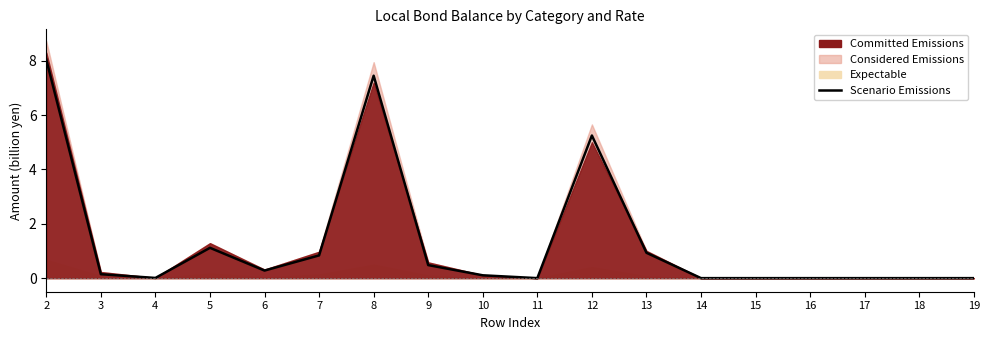

Reading left to right, what are all the values shown in this chart?

2=8.0	3=0.1	4=0.0	5=1.1	6=0.3	7=0.8	8=7.4	9=0.5	10=0.1	11=0.0	12=5.2	13=0.9	14=0.0	15=0.0	16=0.0	17=0.0	18=0.0	19=0.0